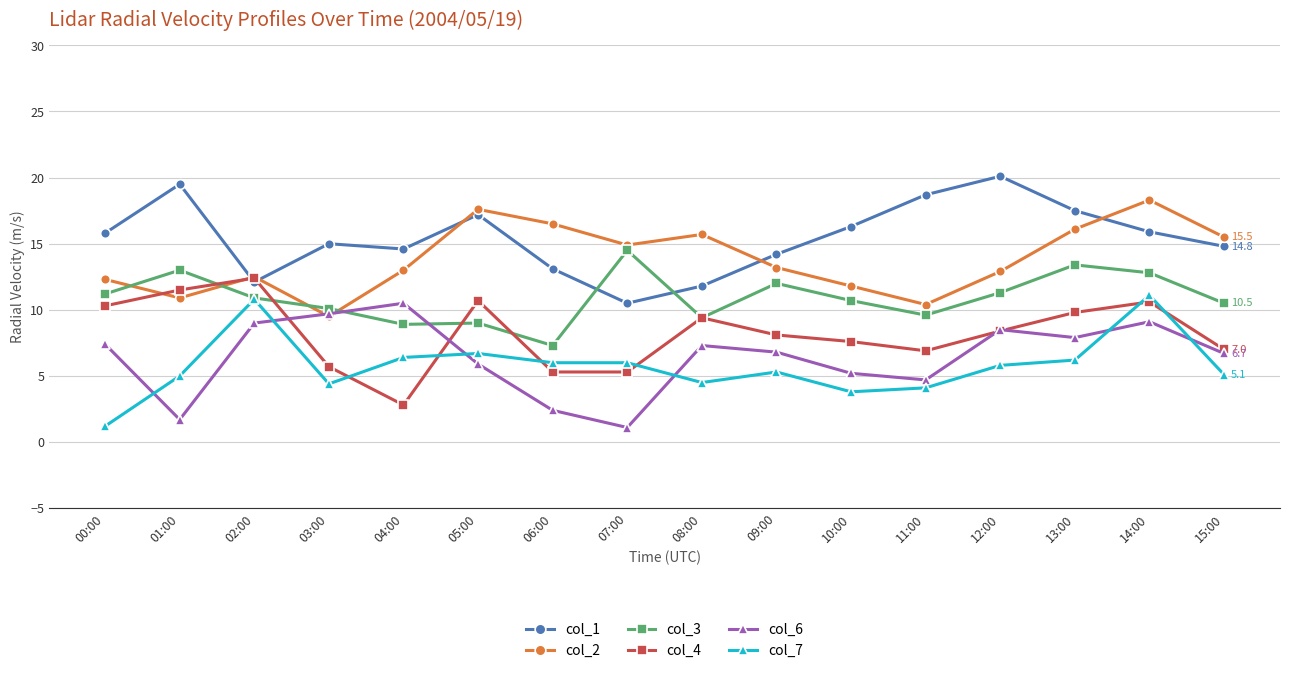

Is the value of col_7 at 06:00 greater than the value of col_6 at 10:00?

Yes